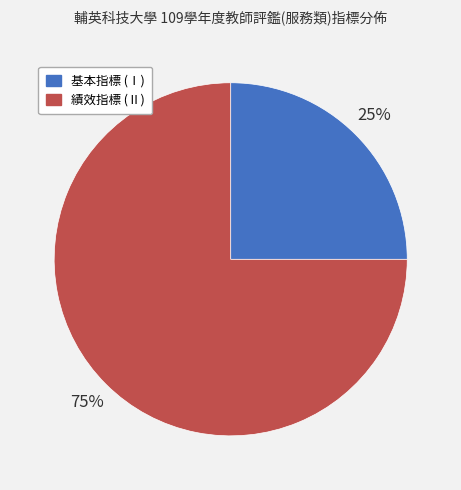

Rank the categories by value from highest to lowest.

績效指標 (Ⅱ), 基本指標 (Ⅰ)